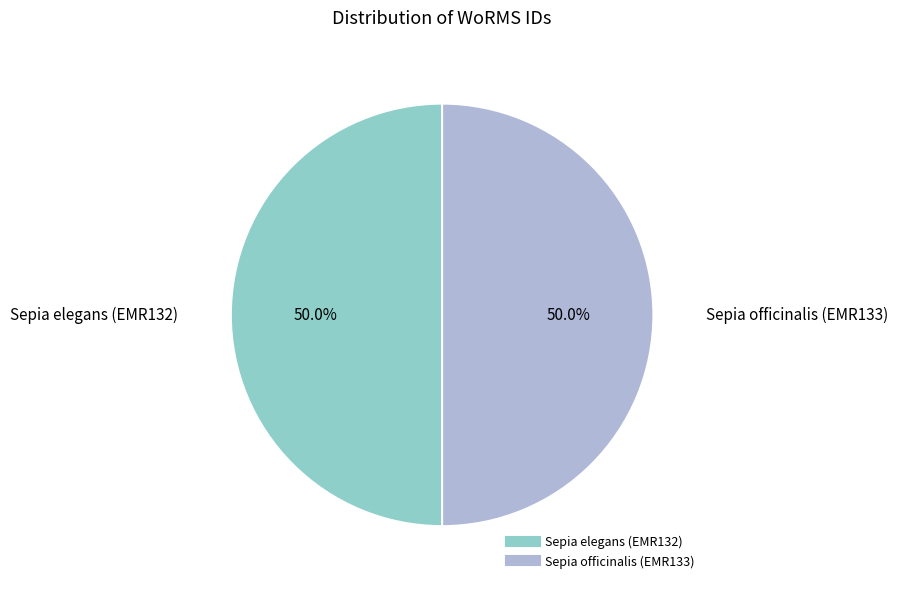

To the nearest percent, what portion does Sepia elegans (EMR132) represent?

50%